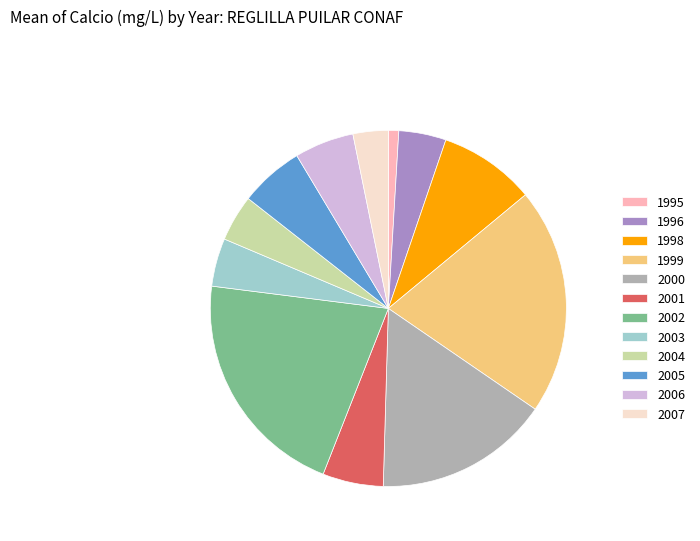

What is the smallest slice in the pie chart?

1995